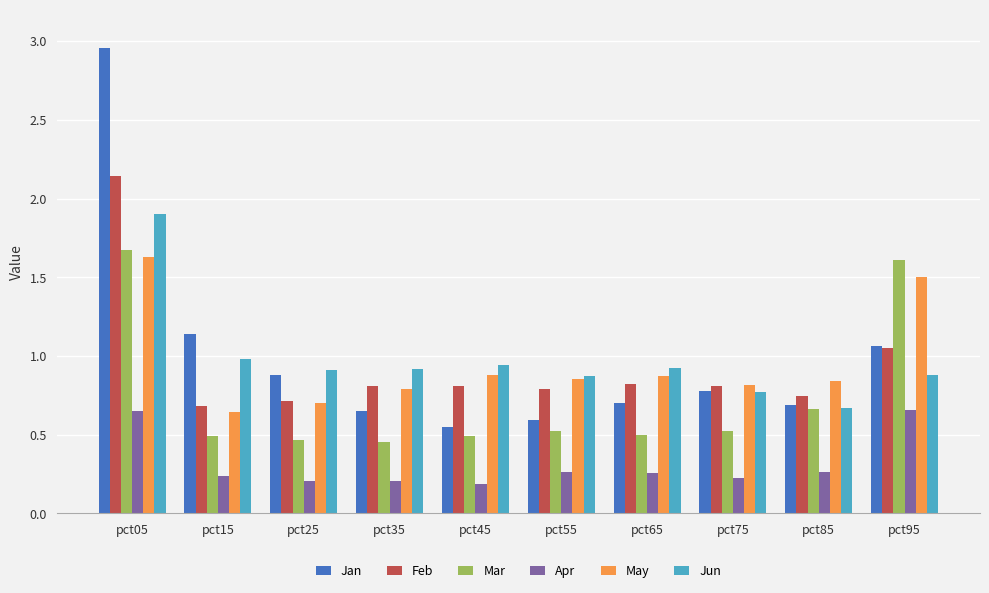

Rank the series by their maximum value, from lowest to highest.

Apr, May, Mar, Jun, Feb, Jan